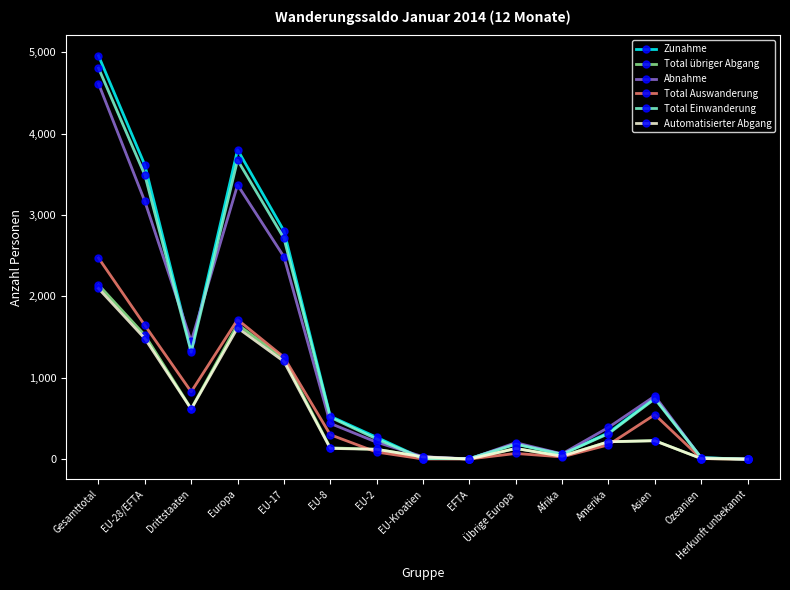

What position from the right is Gesamttotal?

15